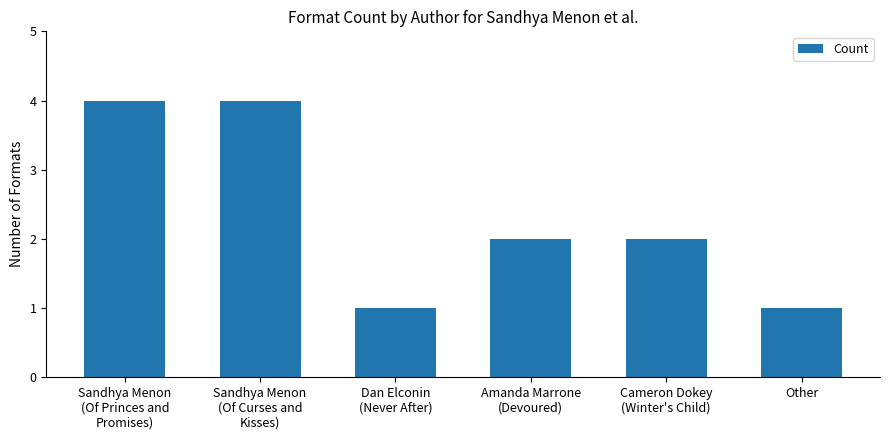

The value at Sandhya Menon
(Of Curses and
Kisses) is 4. True or false?

True